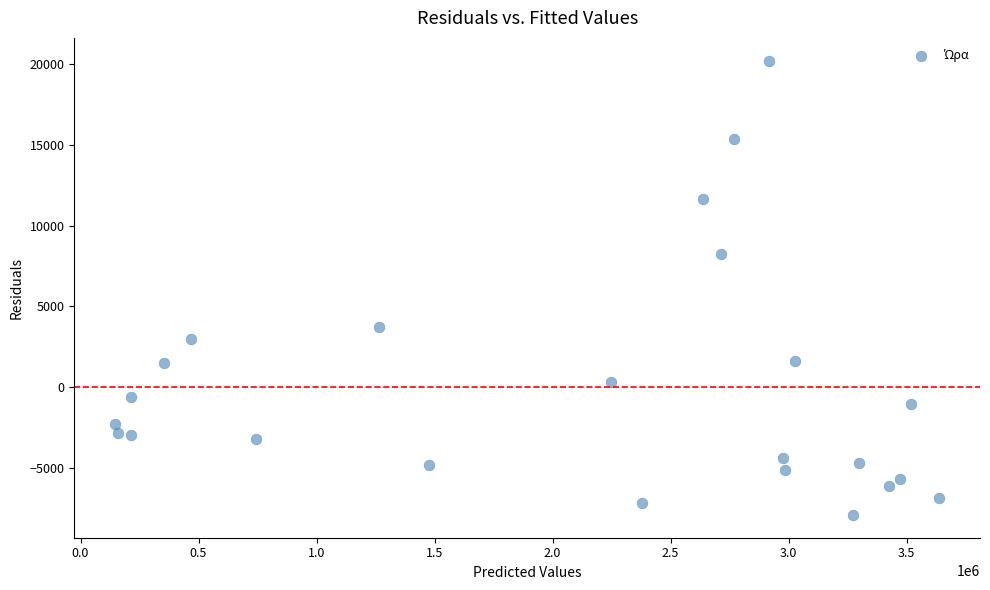

What is the range of X values (max minus min)?

3488160.0